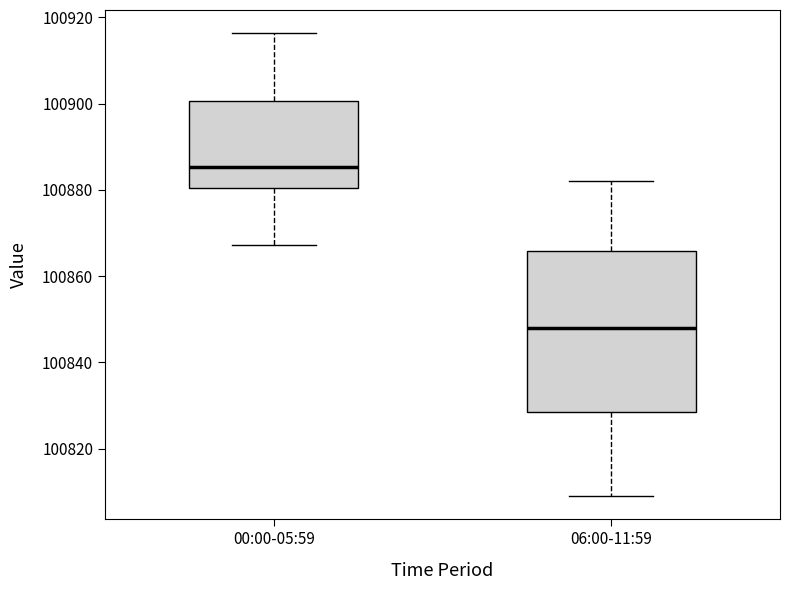

Where does the lower whisker of the box for 06:00-11:59 end on the y-axis? The values are not printed on the chart, so give them approximately, as read against the axis.

100810